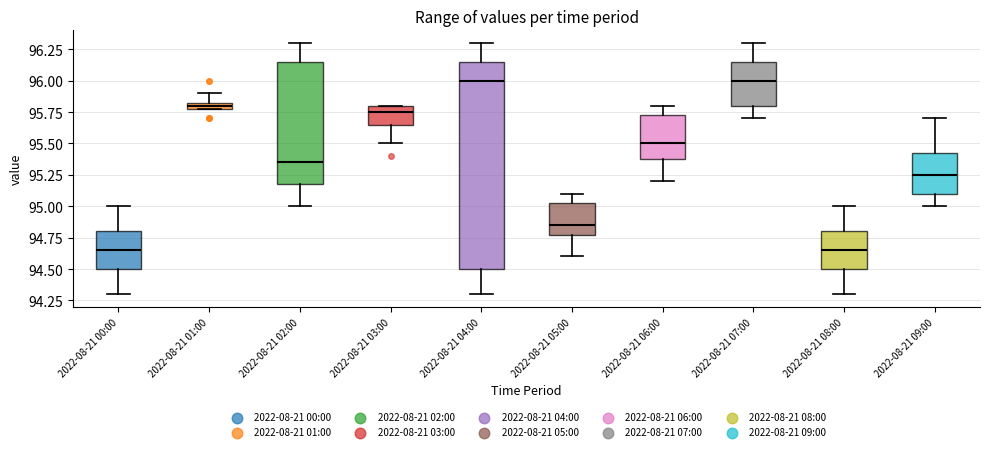

Comparing the boxes themselves (not the whiskers), which one is the tallest?

2022-08-21 04:00